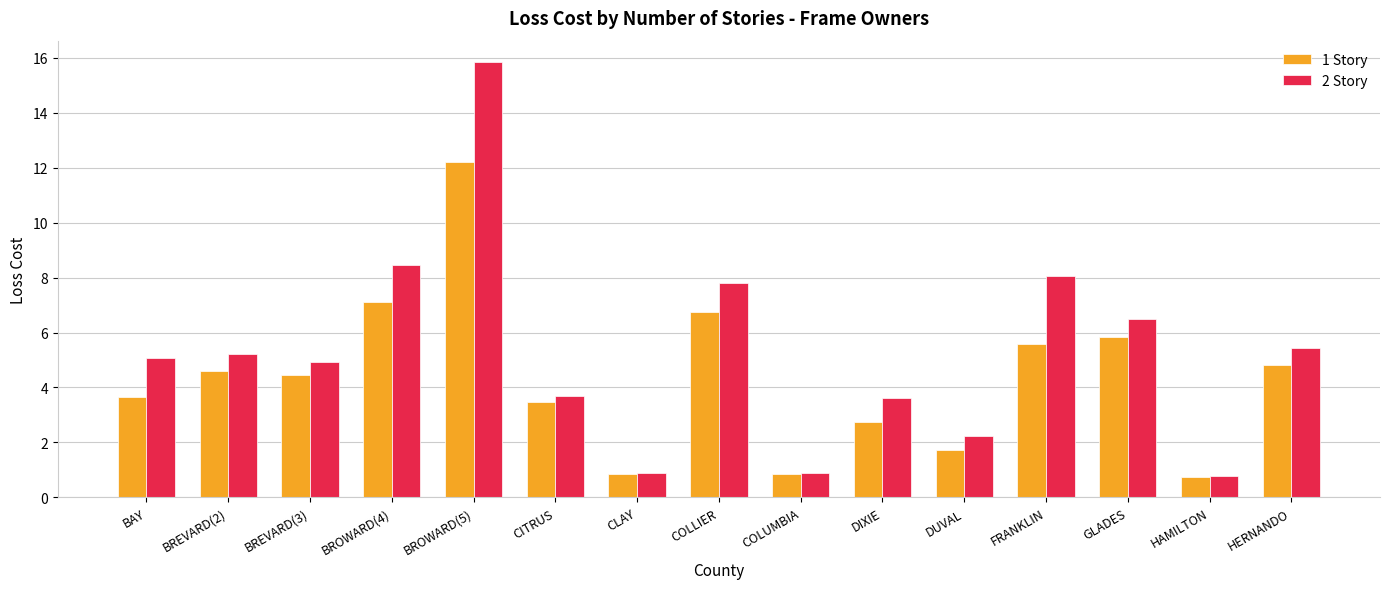

At which label does 1 Story reach its peak?

BROWARD(5)